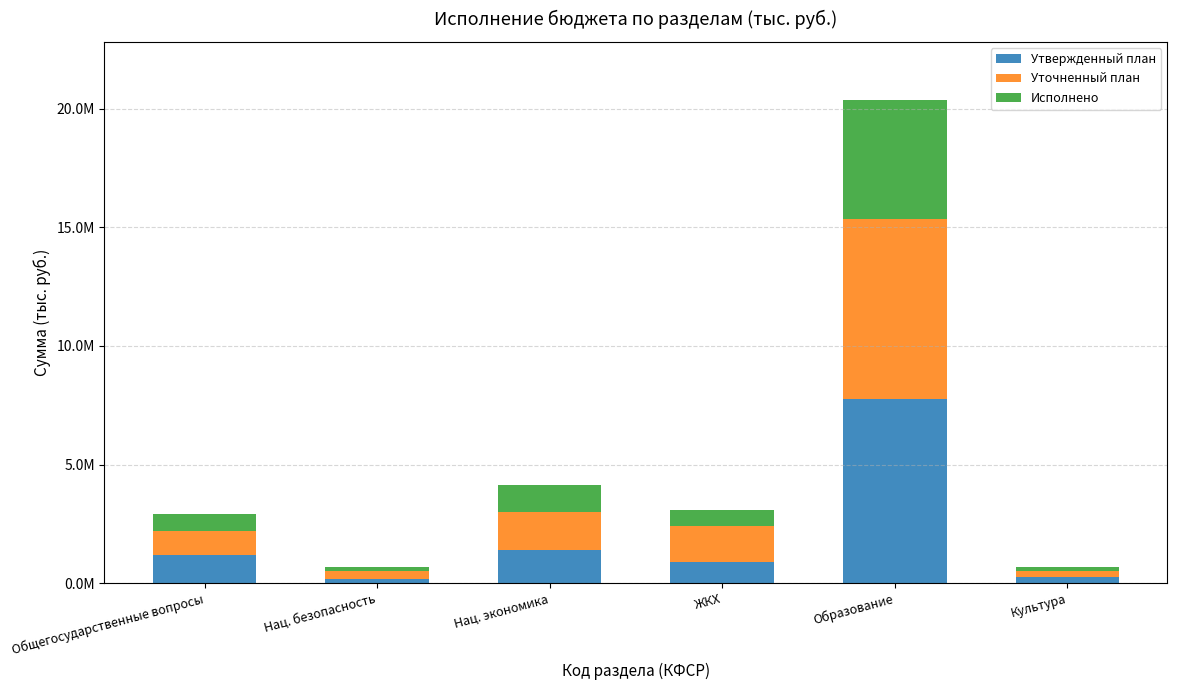

What position from the left is ЖКХ?

4